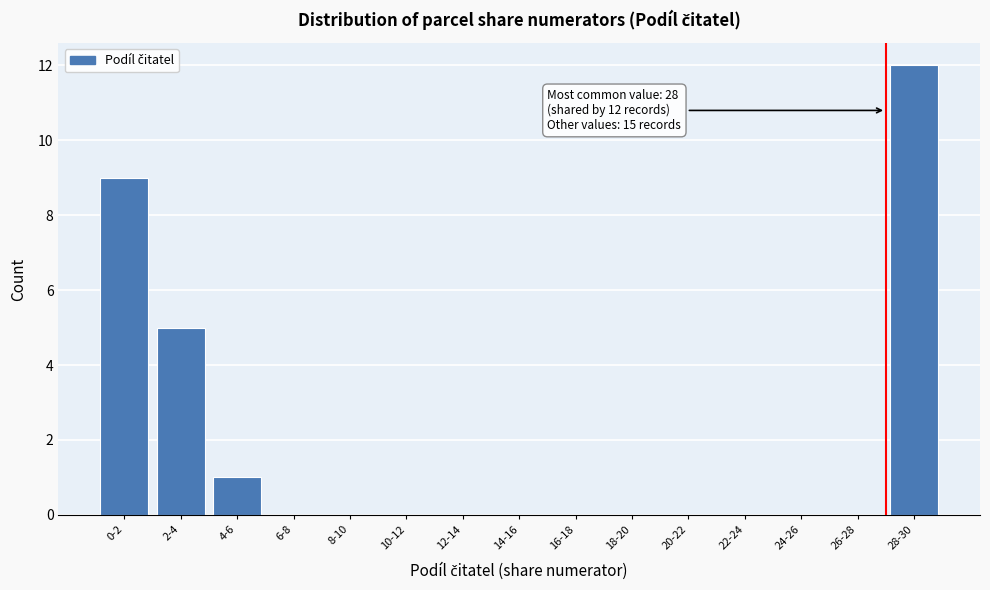

Reading right to left, extract all data points from this chart.

28-30=12	26-28=0	24-26=0	22-24=0	20-22=0	18-20=0	16-18=0	14-16=0	12-14=0	10-12=0	8-10=0	6-8=0	4-6=1	2-4=5	0-2=9